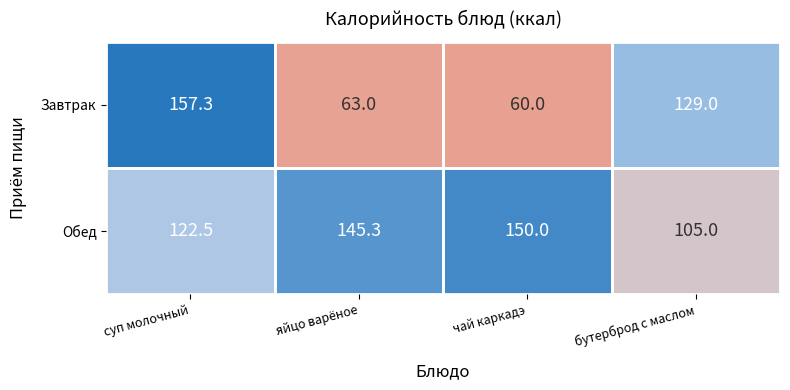

What is the difference between the maximum and minimum values in the Обед series?

45.0